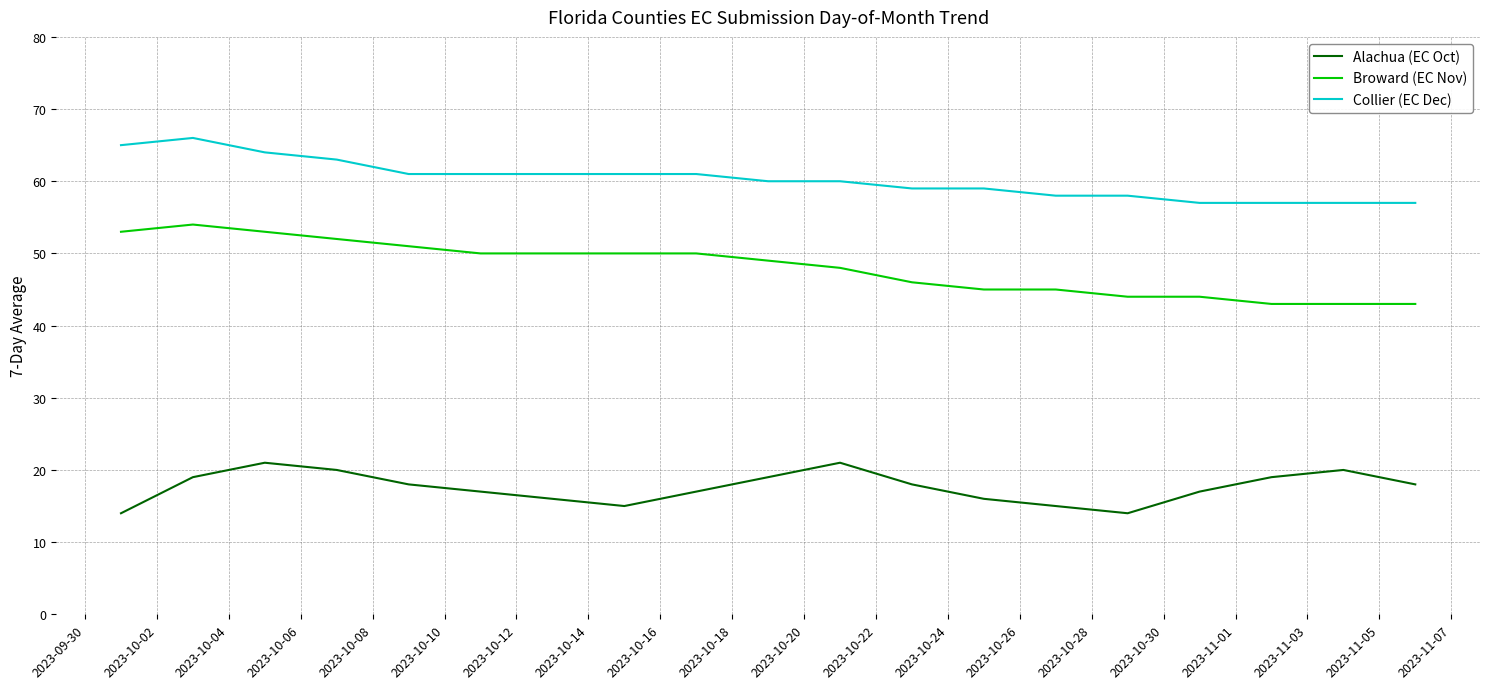

What is the smallest value displayed?

14